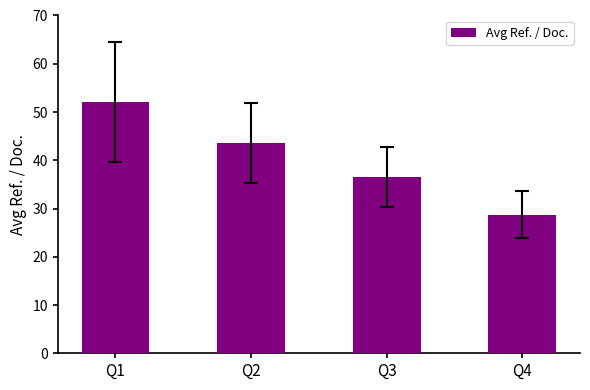

What is the change in value from Q1 to Q2?

-8.5